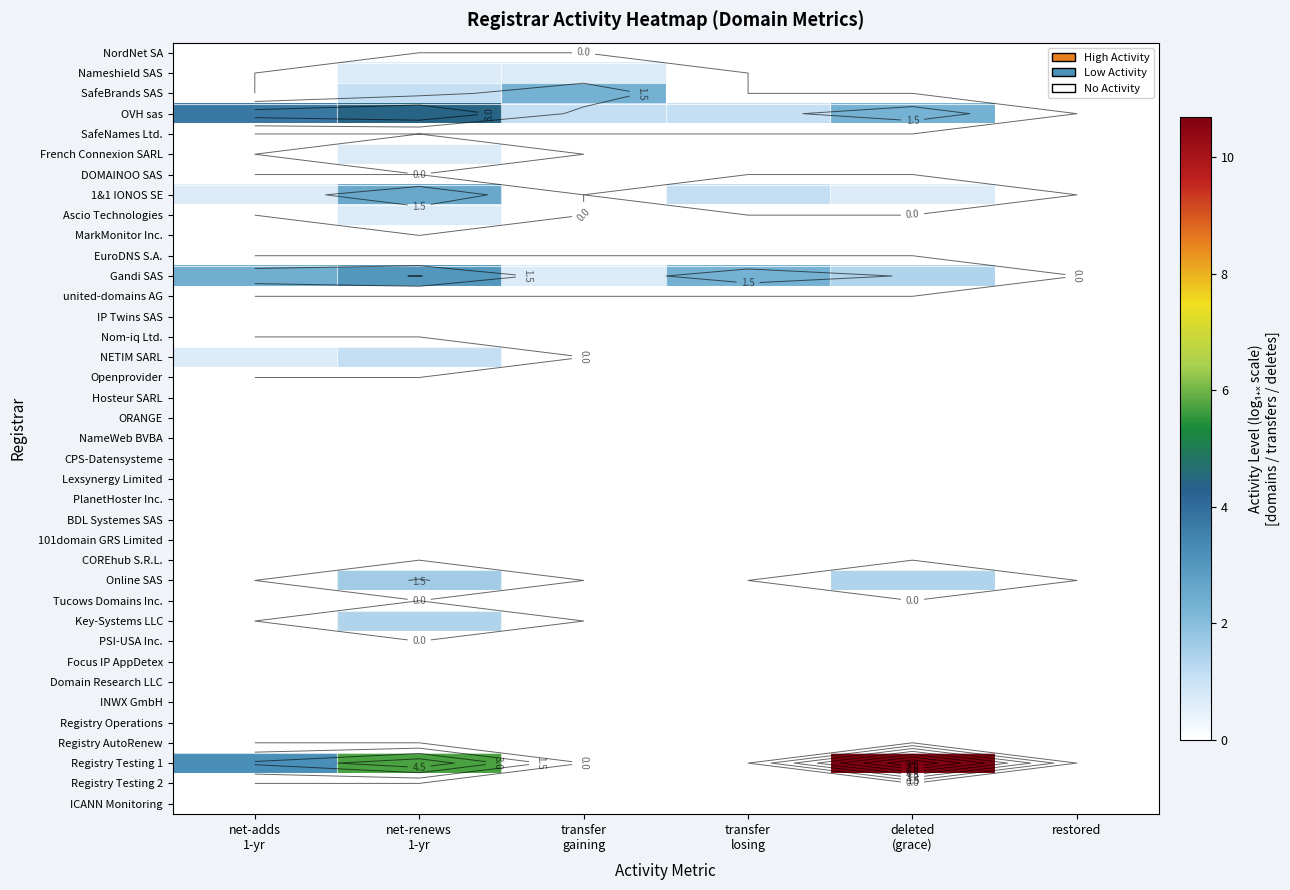

What is the difference between the highest and lowest values at deleted
(grace)?

10.7